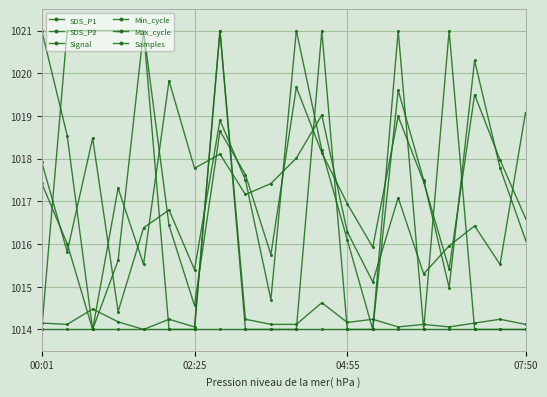

Does the chart have visible grid lines?

Yes